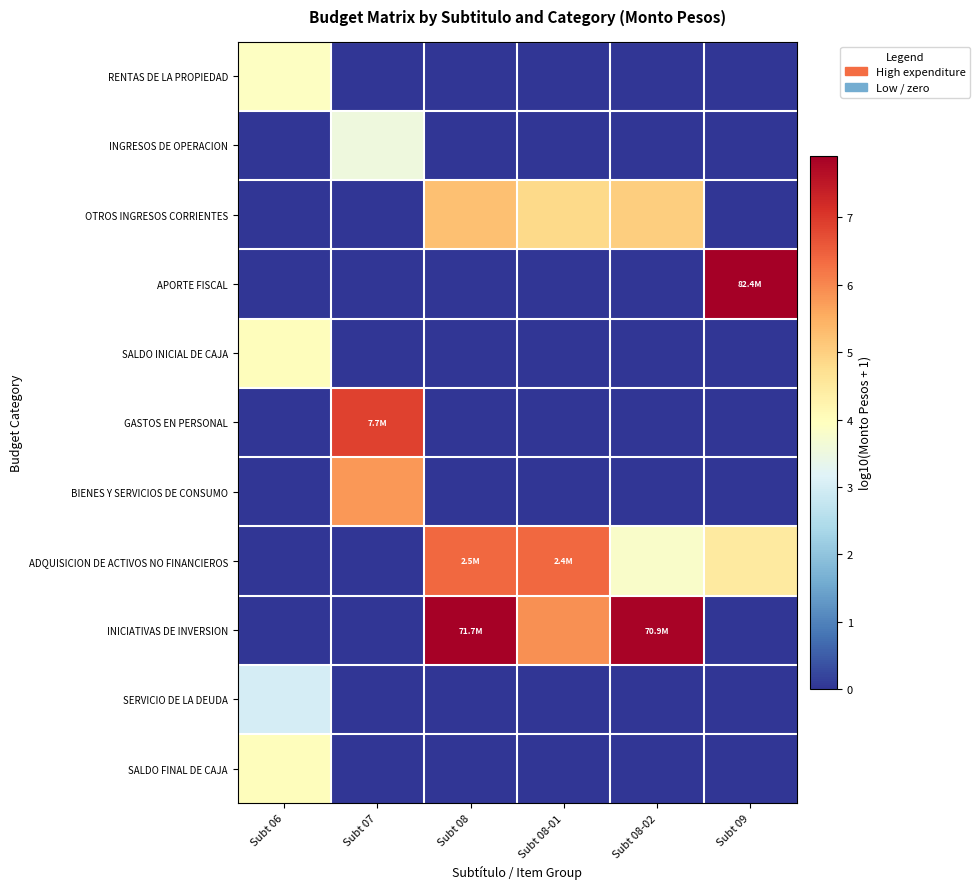

At Subt 07, list the series in order from smallest to largest.

RENTAS DE LA PROPIEDAD, OTROS INGRESOS CORRIENTES, APORTE FISCAL, SALDO INICIAL DE CAJA, ADQUISICION DE ACTIVOS NO FINANCIEROS, INICIATIVAS DE INVERSION, SERVICIO DE LA DEUDA, SALDO FINAL DE CAJA, INGRESOS DE OPERACION, BIENES Y SERVICIOS DE CONSUMO, GASTOS EN PERSONAL